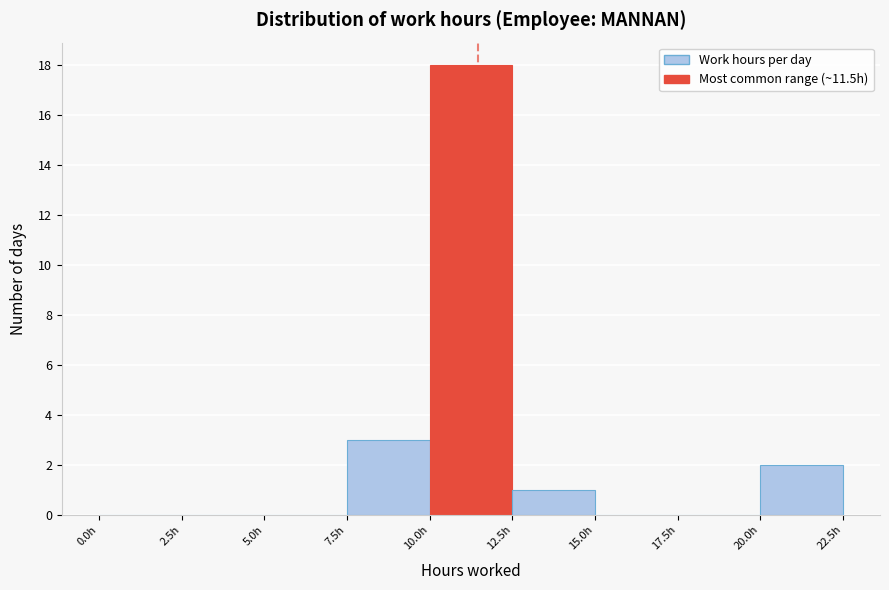

Reading left to right, list every bar in this chart as the range it spans on the x-axis followed by its height. The values are not printed on the chart, so give them approximately, as read against the axis.

0.0 to 2.5: 0
2.5 to 5.0: 0
5.0 to 7.5: 0
7.5 to 10.0: 3
10.0 to 12.5: 18
12.5 to 15.0: 1
15.0 to 17.5: 0
17.5 to 20.0: 0
20.0 to 22.5: 2